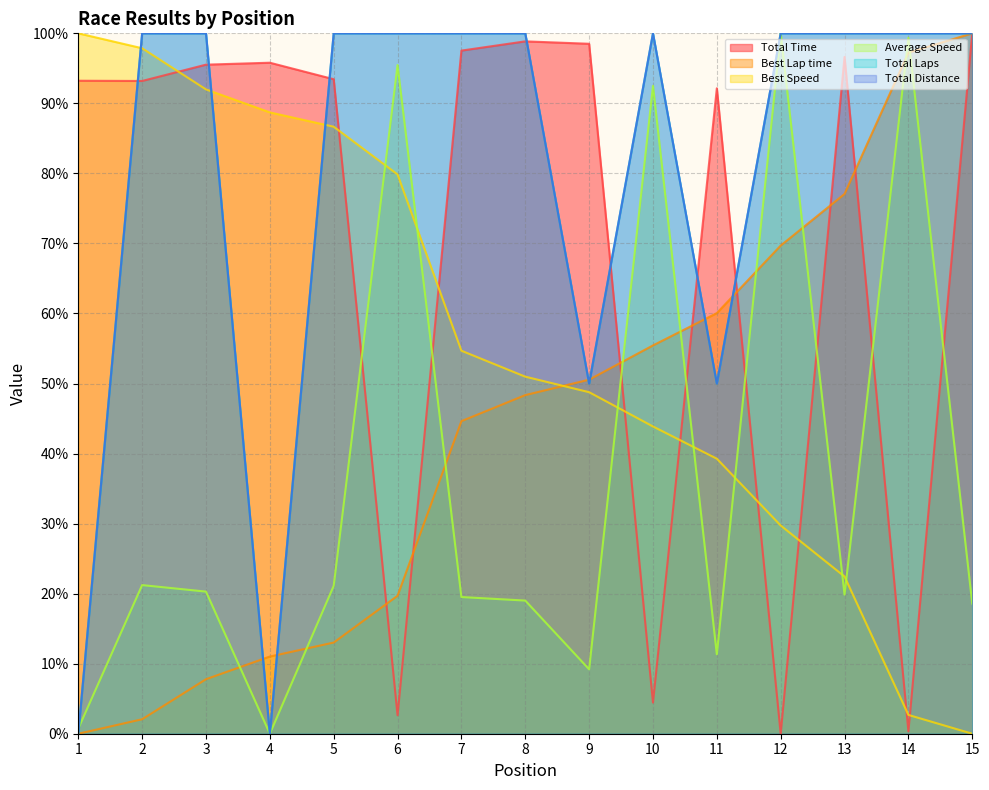

List the labels in order of Total Time value, largest first.

15, 8, 9, 7, 13, 4, 3, 5, 1, 2, 11, 10, 6, 14, 12